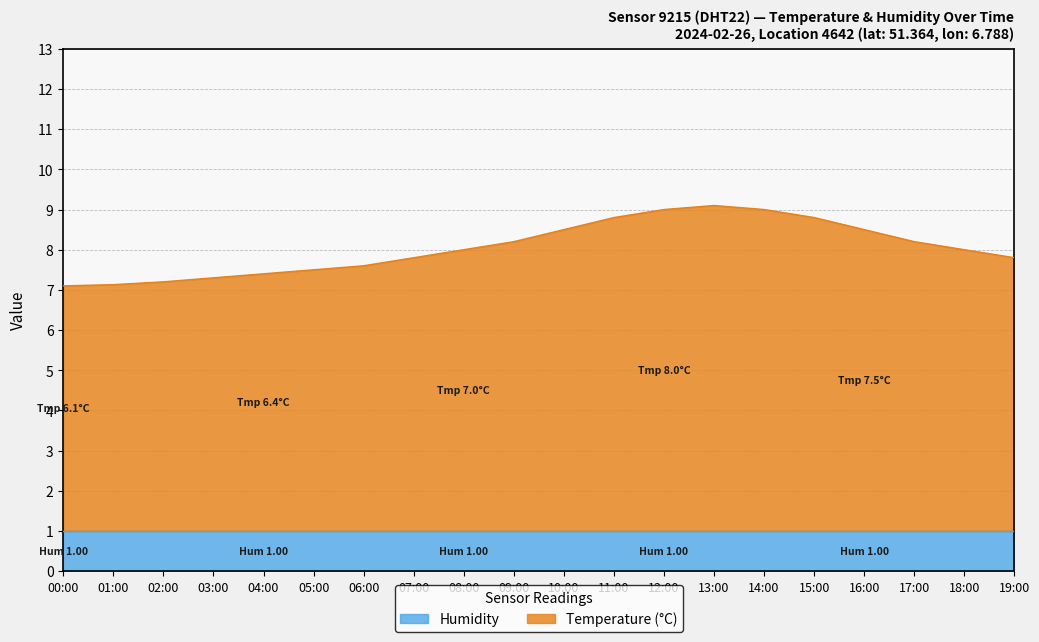

List the labels in order of value, largest first.

13:00, 12:00, 14:00, 11:00, 15:00, 10:00, 16:00, 09:00, 17:00, 08:00, 18:00, 07:00, 19:00, 06:00, 05:00, 04:00, 03:00, 02:00, 01:00, 00:00